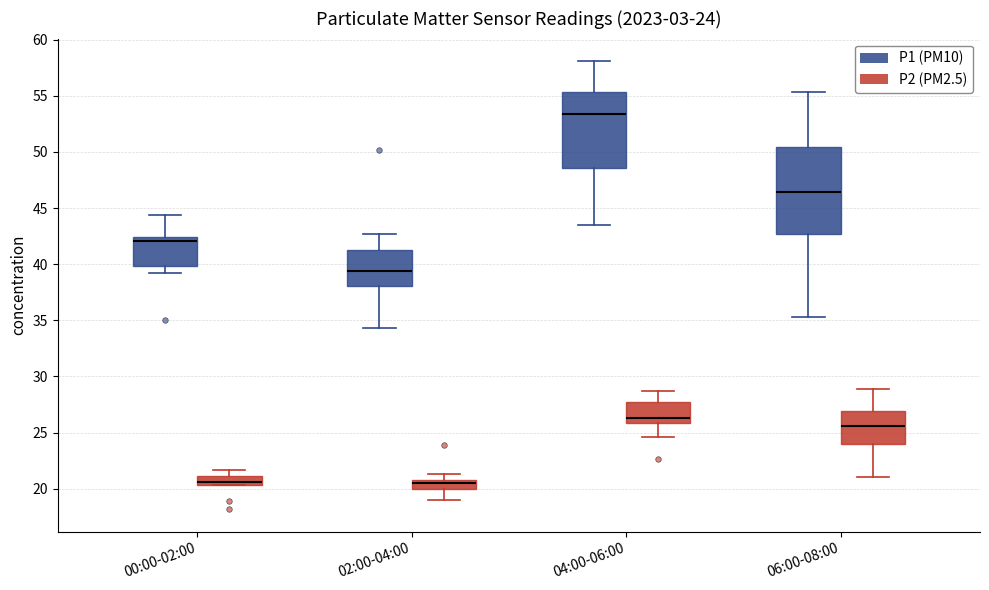

Which box is the tallest, from its lower edge to its upper edge?

06:00-08:00 (P1 (PM10))